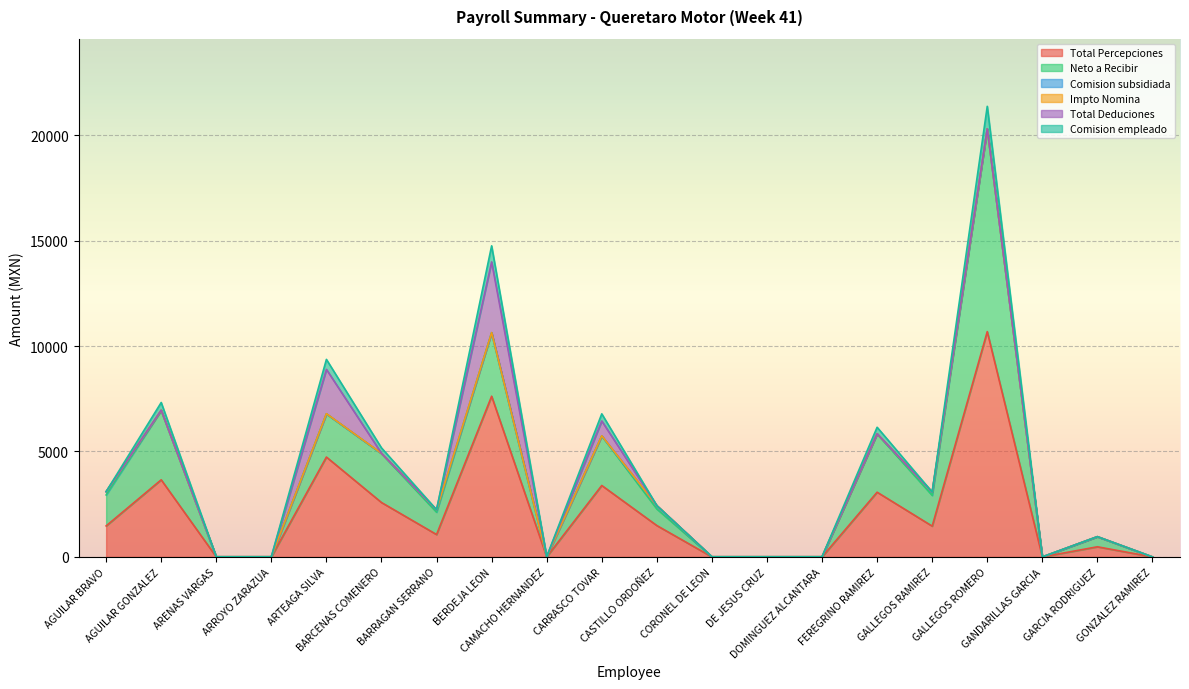

Which series has the largest range (max minus min)?

Total Percepciones